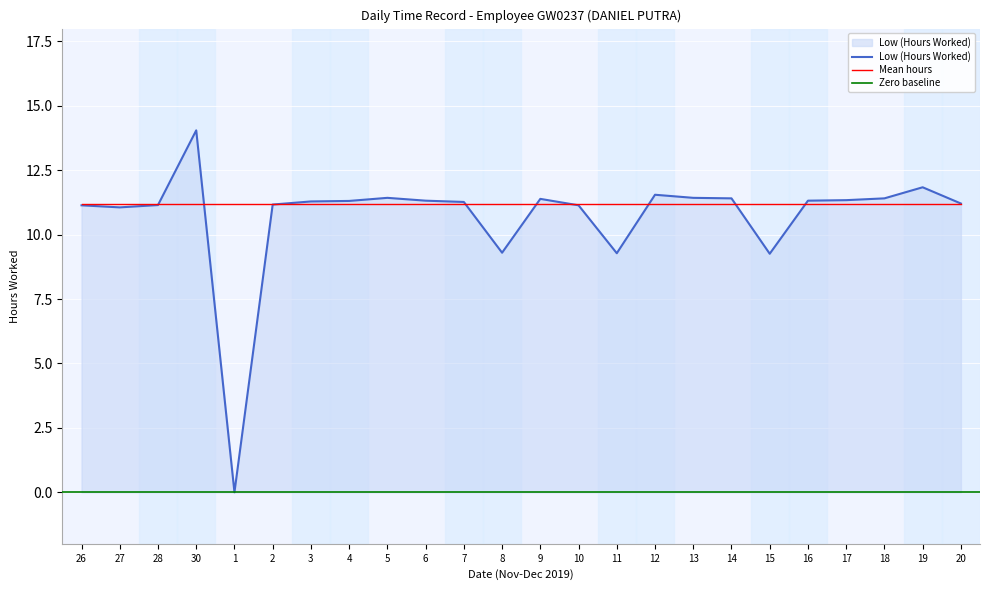

What is the difference between the values at 3 and 17?

0.1